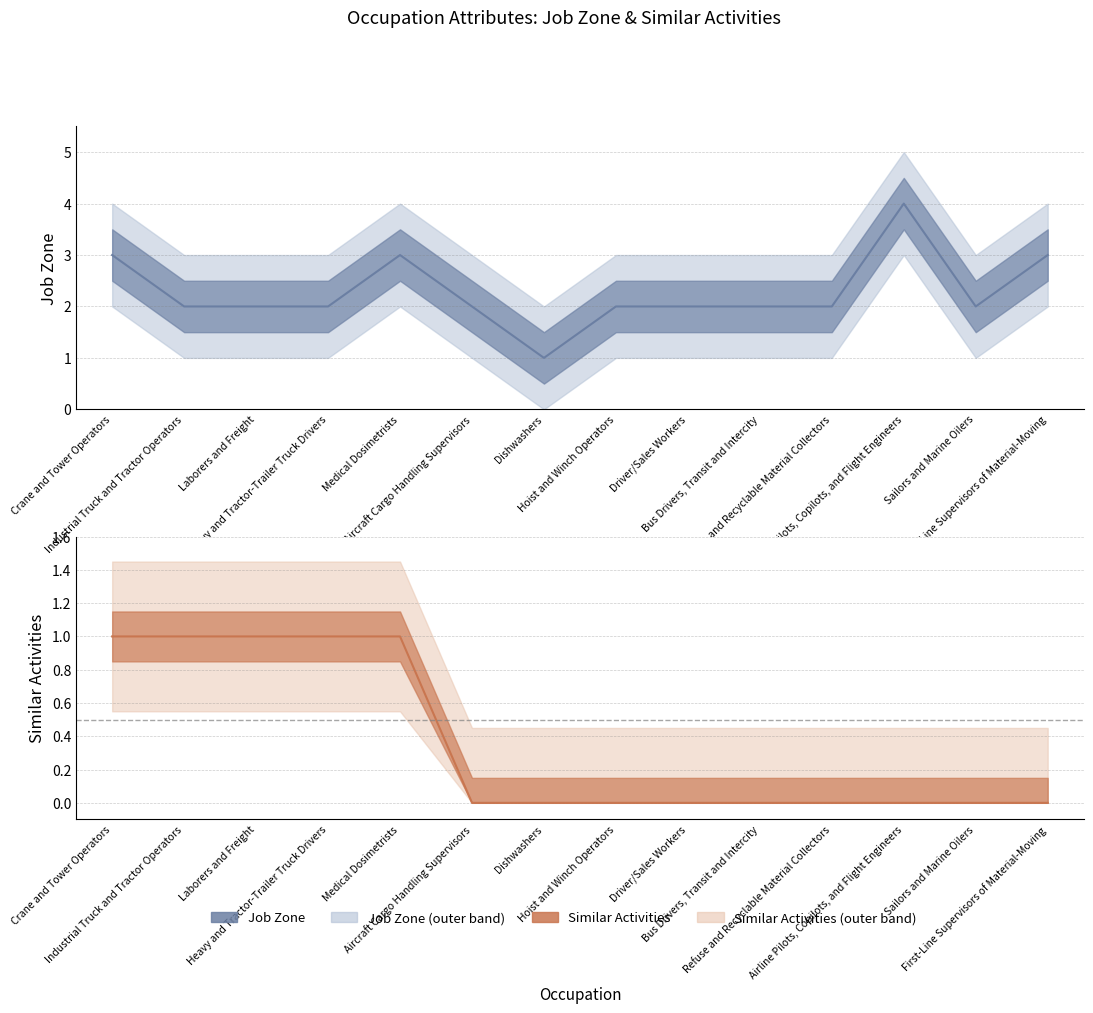

What is the total value across all series at First-Line Supervisors of Material-Moving?

3